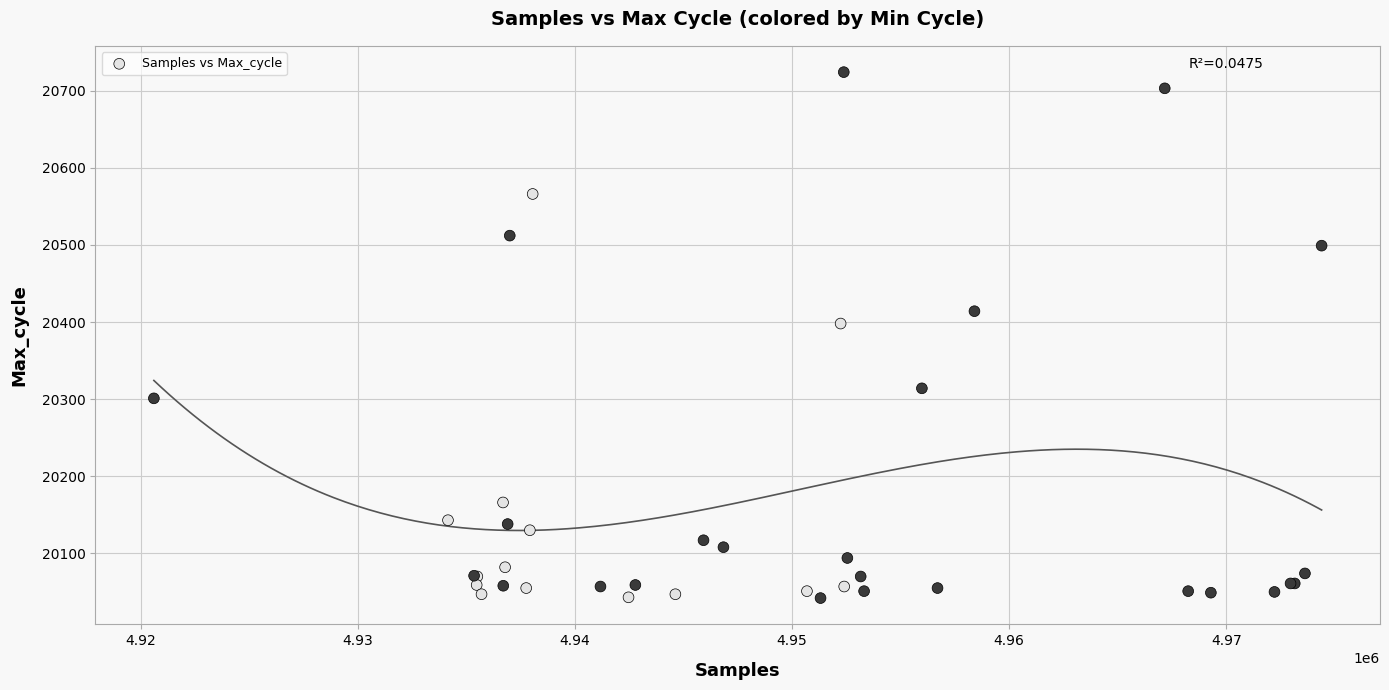

What Y value in the scatter plot is closest to 20383?

20398